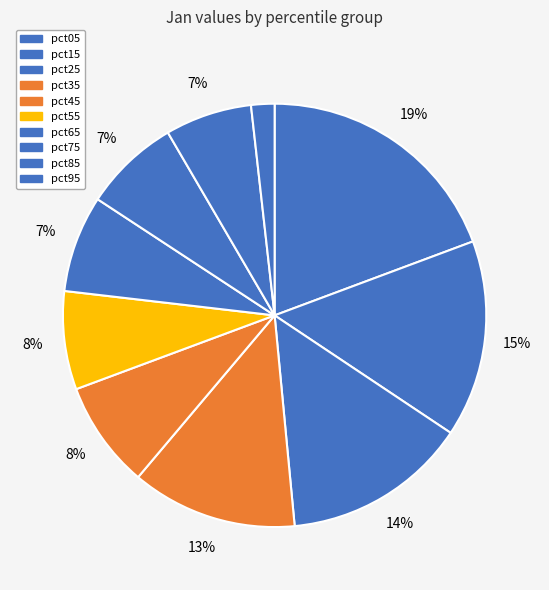

Count the number of slices in the pie.

10